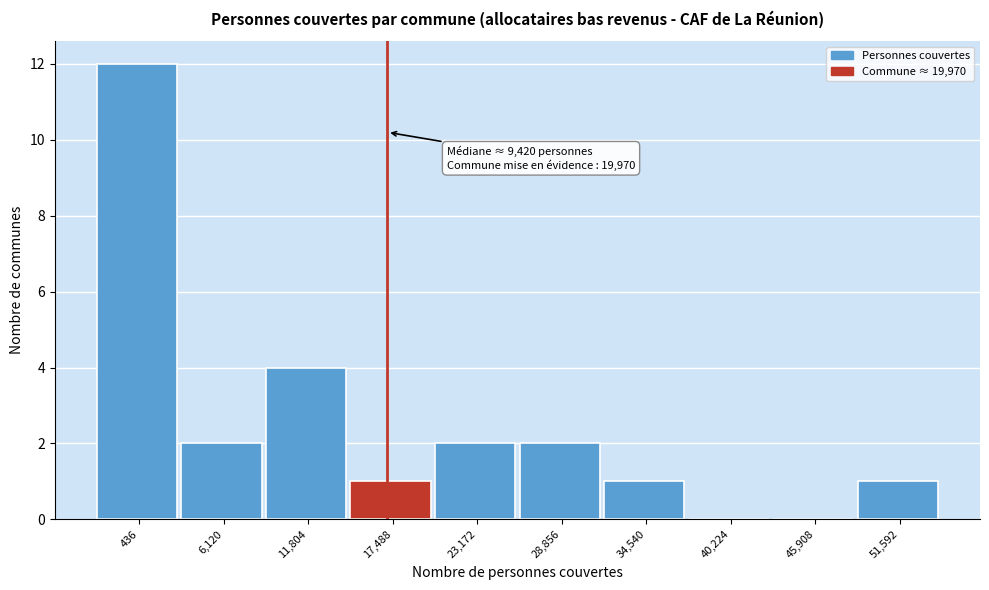

Reading right to left, what are all the values shown in this chart?

51,592=1	45,908=0	40,224=0	34,540=1	28,856=2	23,172=2	17,488=1	11,804=4	6,120=2	436=12